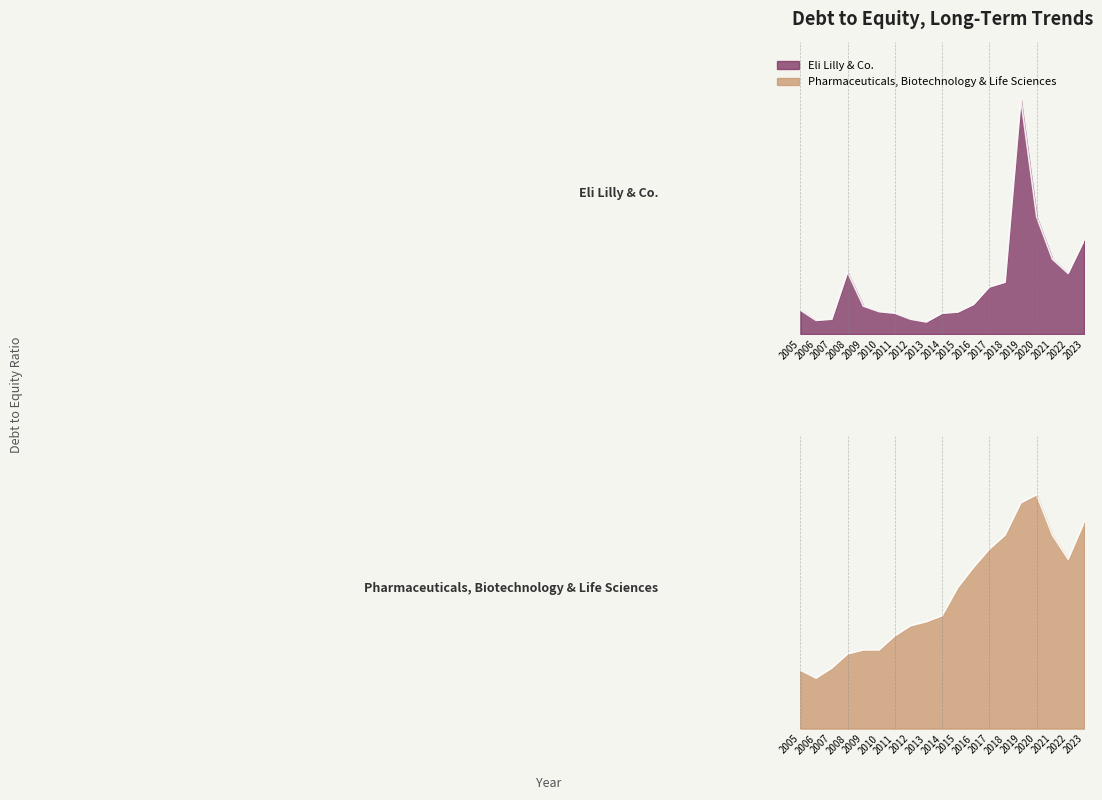

List the series in order of their overall mean, lowest first.

Pharmaceuticals, Biotechnology & Life Sciences, Eli Lilly & Co.